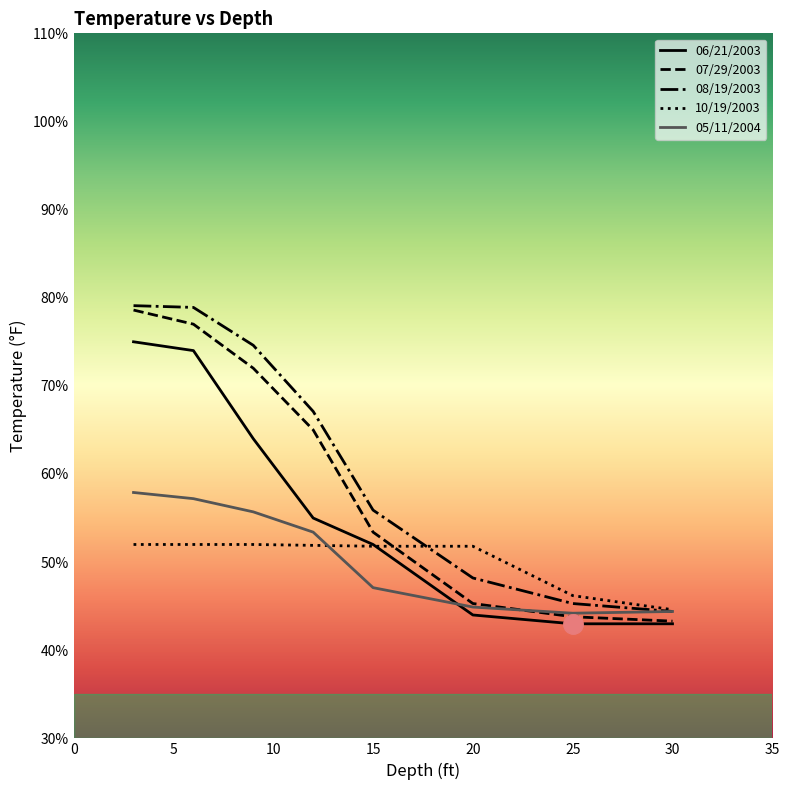

True or false: 07/29/2003 and 10/19/2003 cross at least once.

True